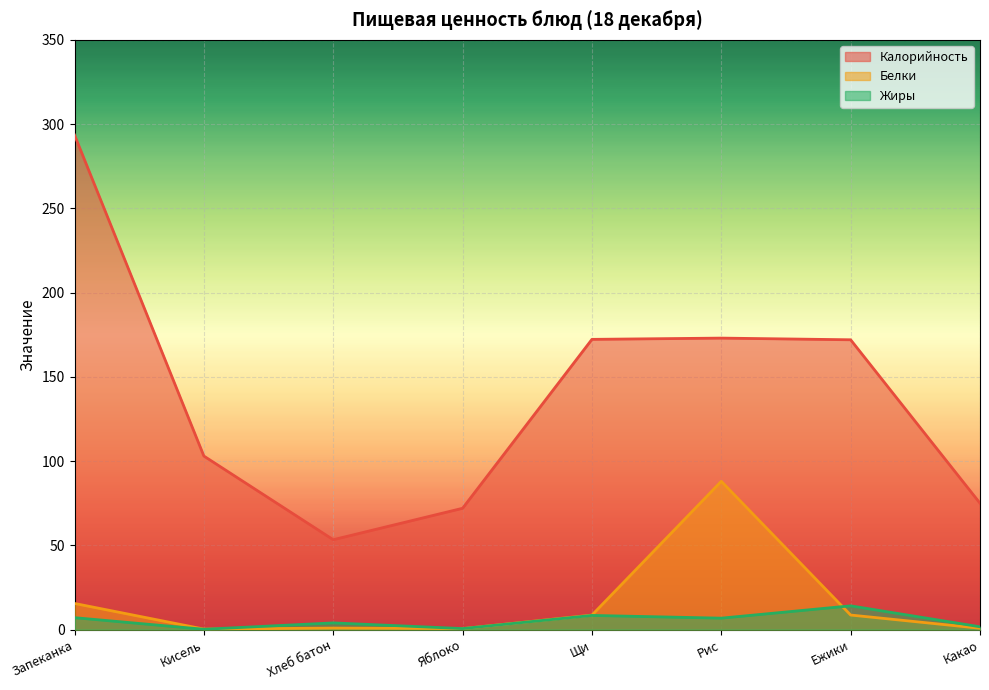

At which label does Жиры reach its peak?

Ежики